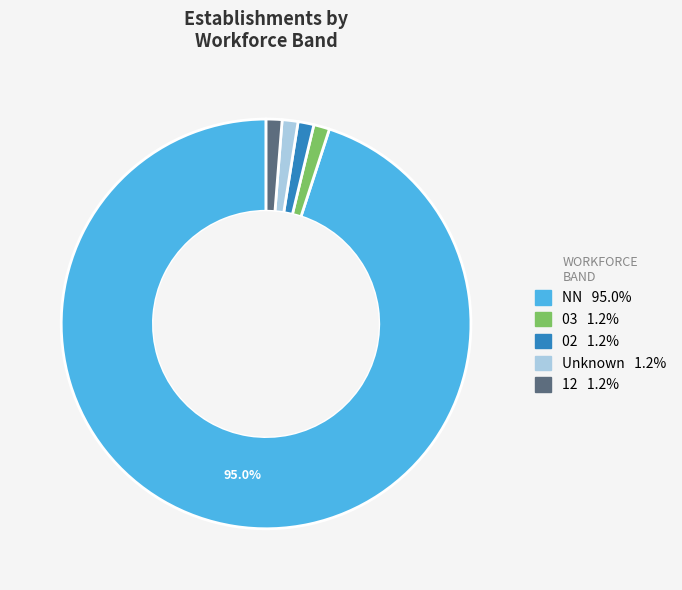

Is there a majority slice in this chart?

Yes